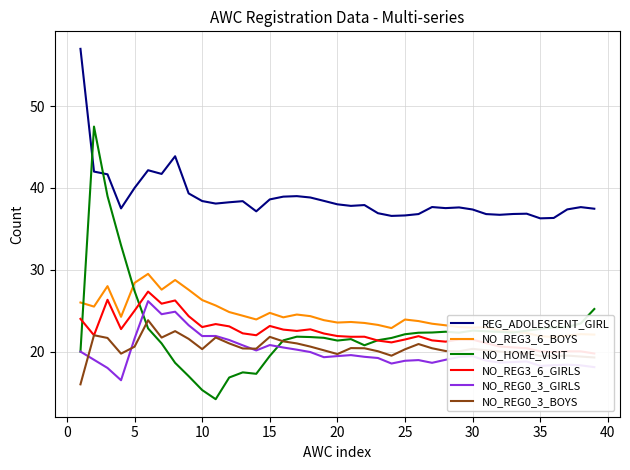

Which series has the largest total across all categories?

REG_ADOLESCENT_GIRL